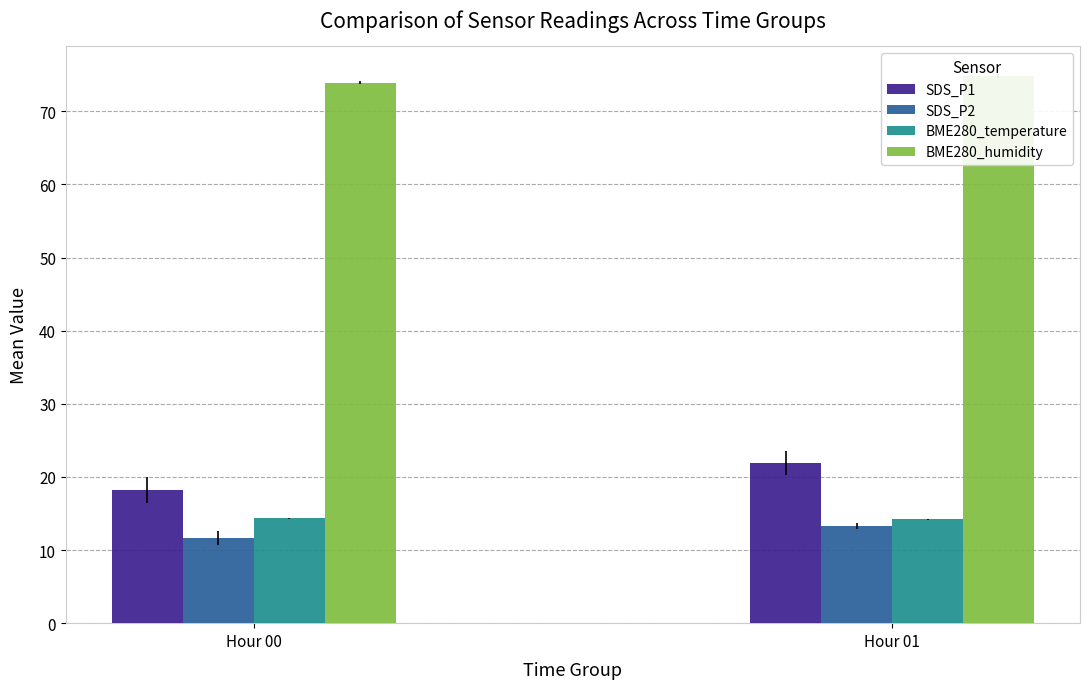

Read the SDS_P2 value at Hour 01.

13.3